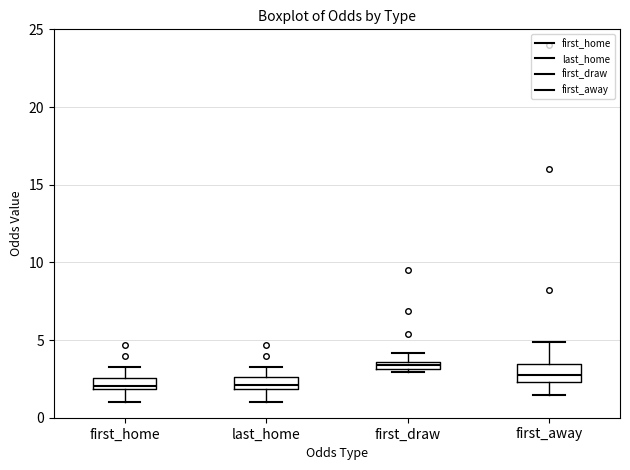

Which box has the highest median line?

first_draw